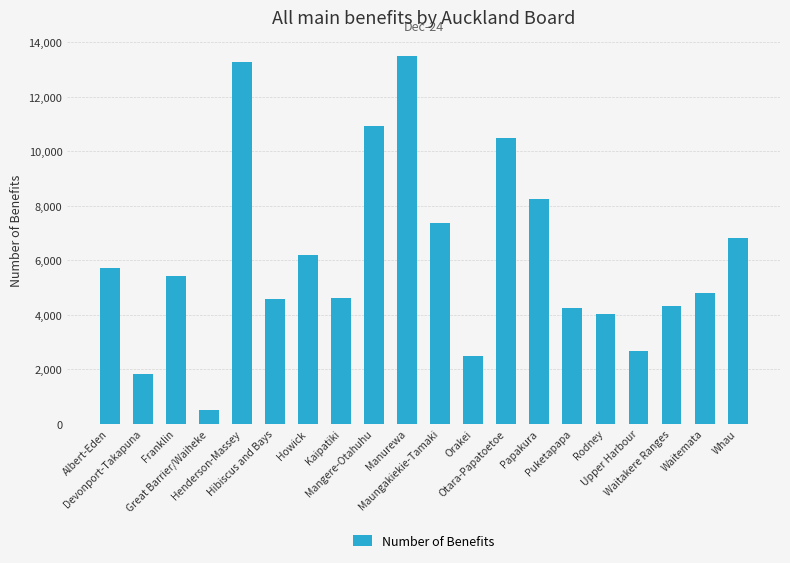

At which label is the value closest to 7012?

Whau